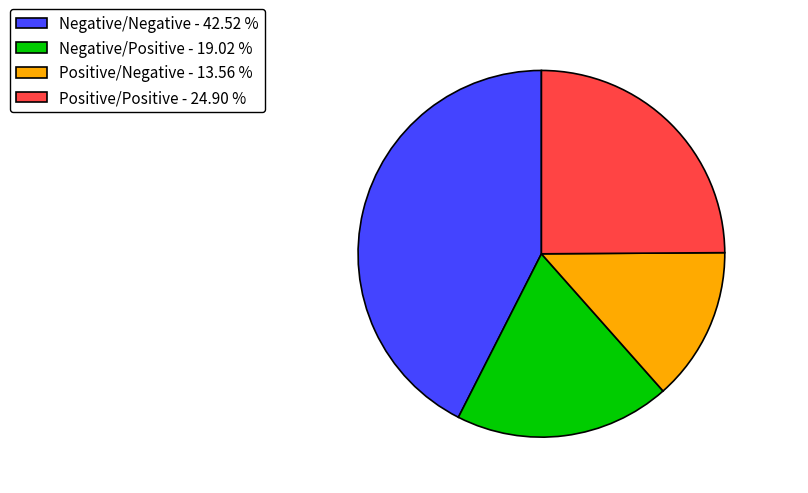

Between Positive/Negative and Negative/Positive, which is larger?

Negative/Positive